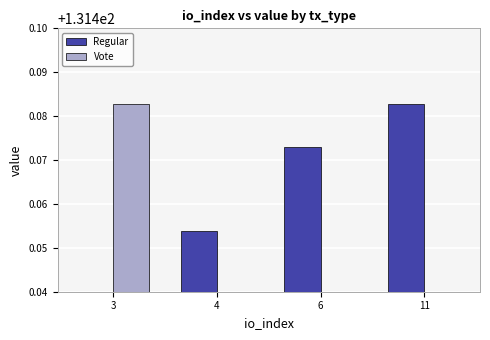

True or false: Vote has a value of 50.1 at 3.

False